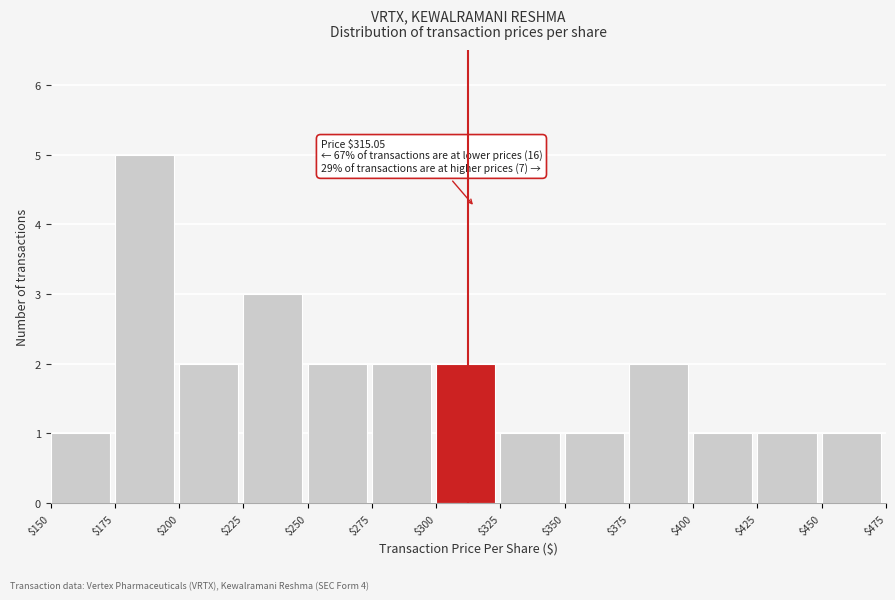

Over which range of the x-axis is the bar tallest?

$175 to $200